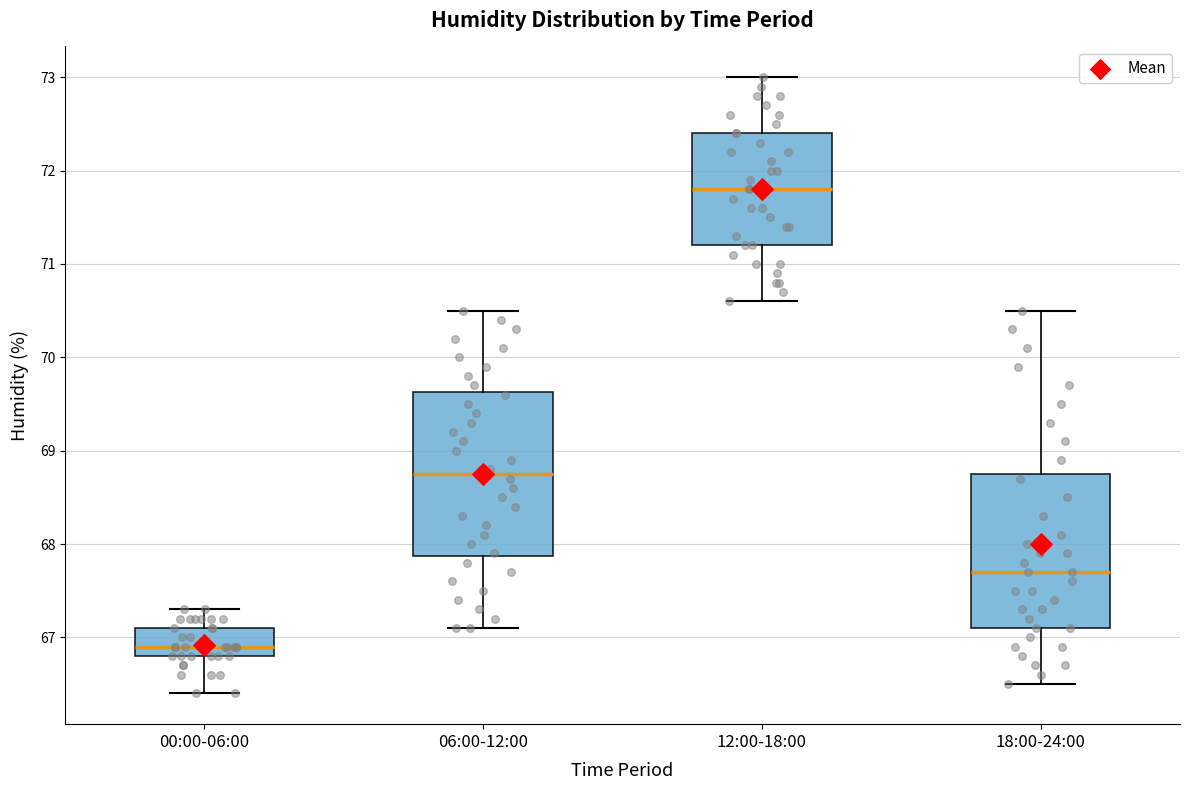

Reading left to right, read every box against the y-axis: the position of its median line, the range the box covers, and the ends of its whiskers. The values are not printed on the chart, so give them approximately, as read against the axis.

00:00-06:00: median 66.9, box 66.8 to 67.1, whiskers 66.4 to 67.3
06:00-12:00: median 68.8, box 67.9 to 69.6, whiskers 67.1 to 70.5
12:00-18:00: median 71.8, box 71.2 to 72.4, whiskers 70.6 to 73.0
18:00-24:00: median 67.7, box 67.1 to 68.8, whiskers 66.5 to 70.5